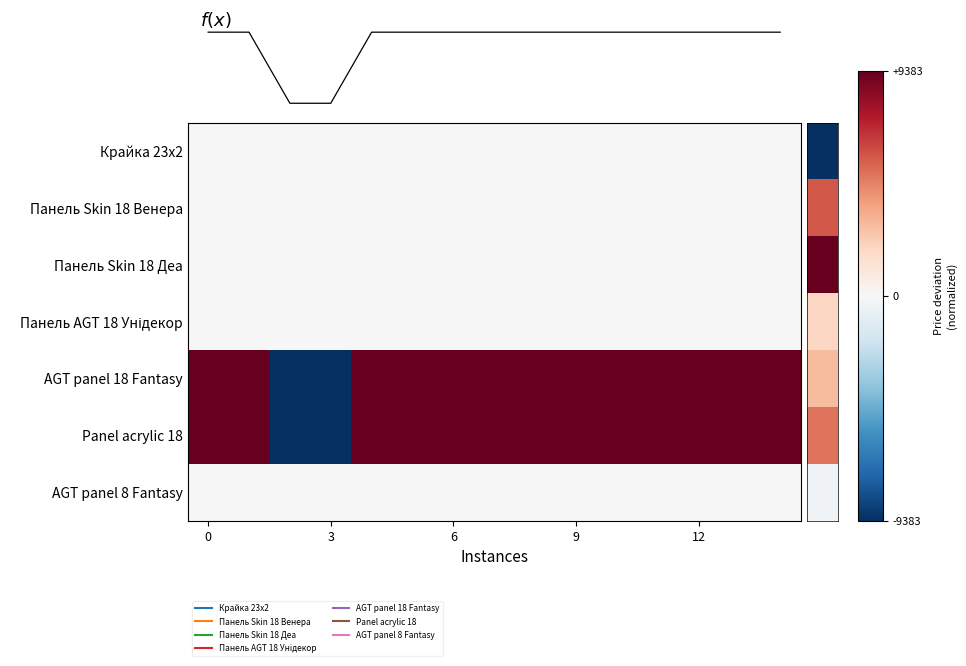

How many distinct data groups are displayed?

7